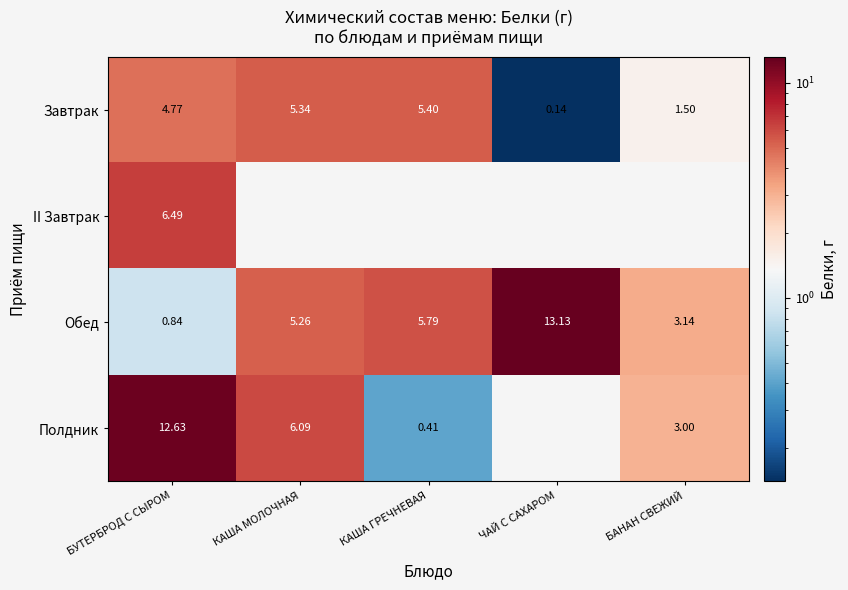

Between КАША МОЛОЧНАЯ and ЧАЙ С САХАРОМ, which is larger?

КАША МОЛОЧНАЯ